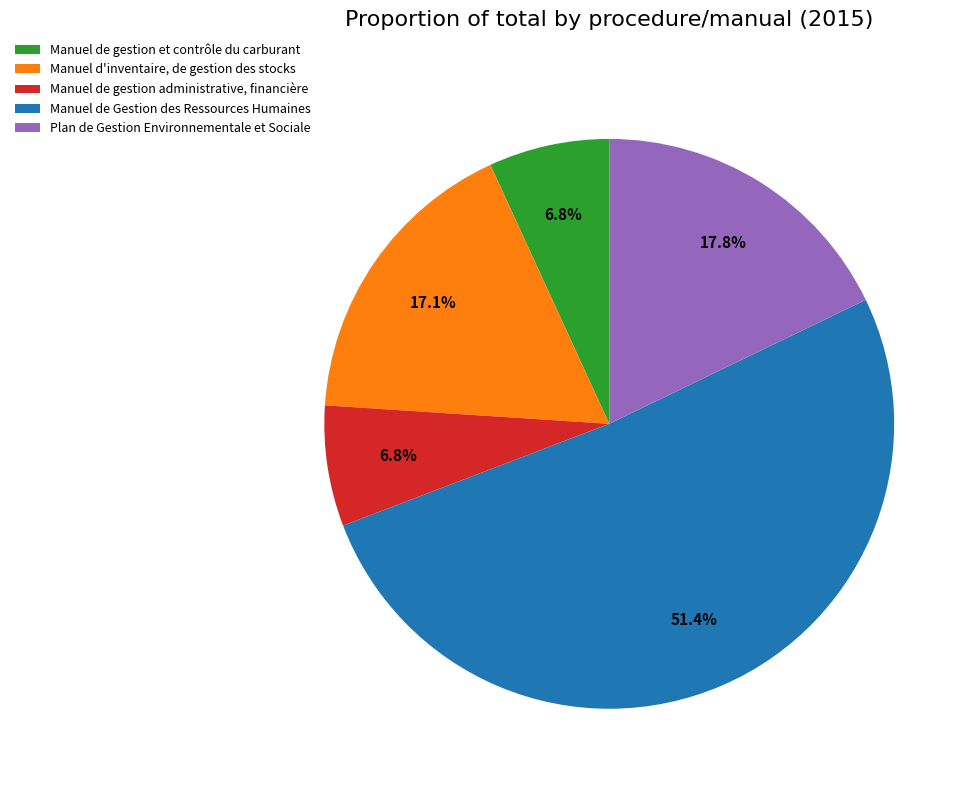

What percentage is the Manuel de gestion et contrôle du carburant slice, to the nearest percent?

7%